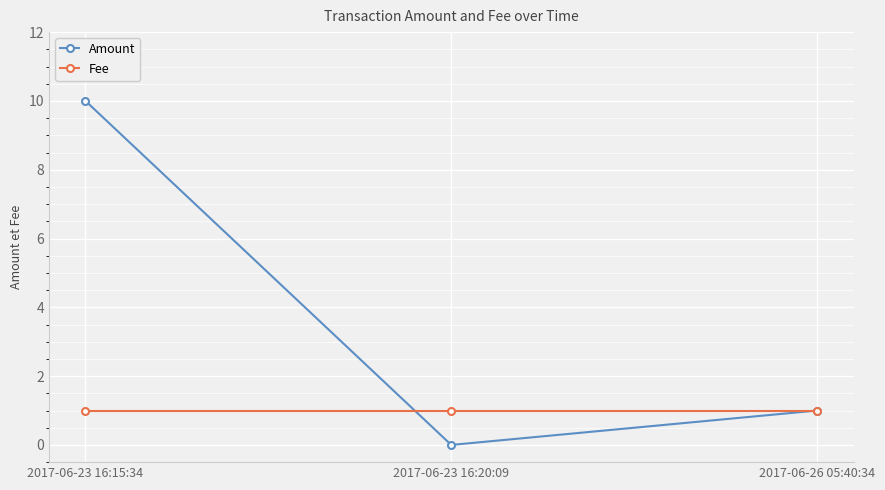

Reading right to left, what are all the values shown in this chart?

Amount: 1	0	10
Fee: 1	1	1